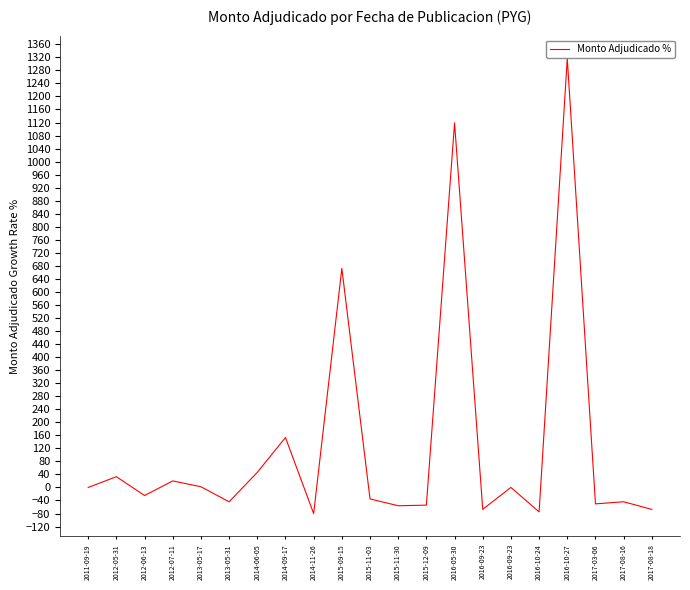

At which label does the data first exceed -24?

2011-09-19